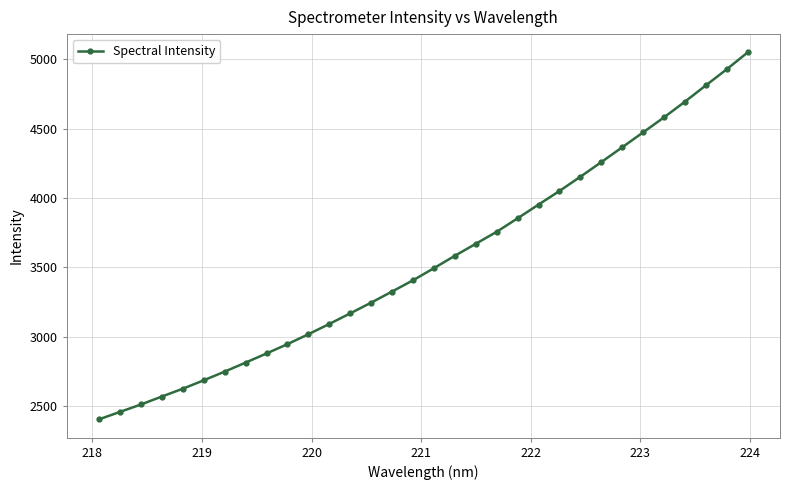

What is the maximum value shown in the chart?

5048.7